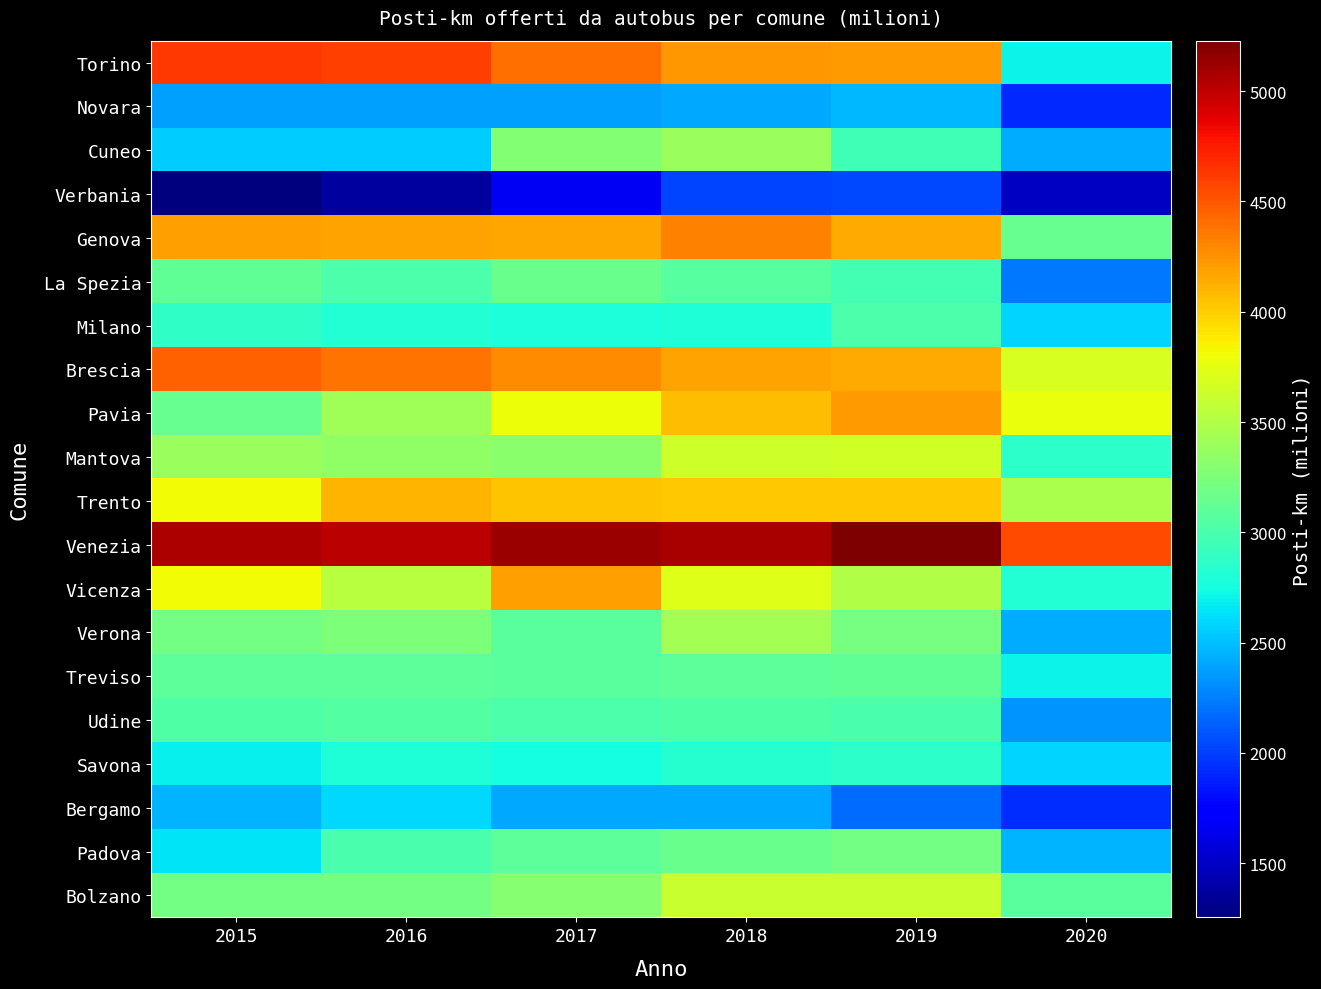

Which series changed the most between 2018 and 2020?

Torino